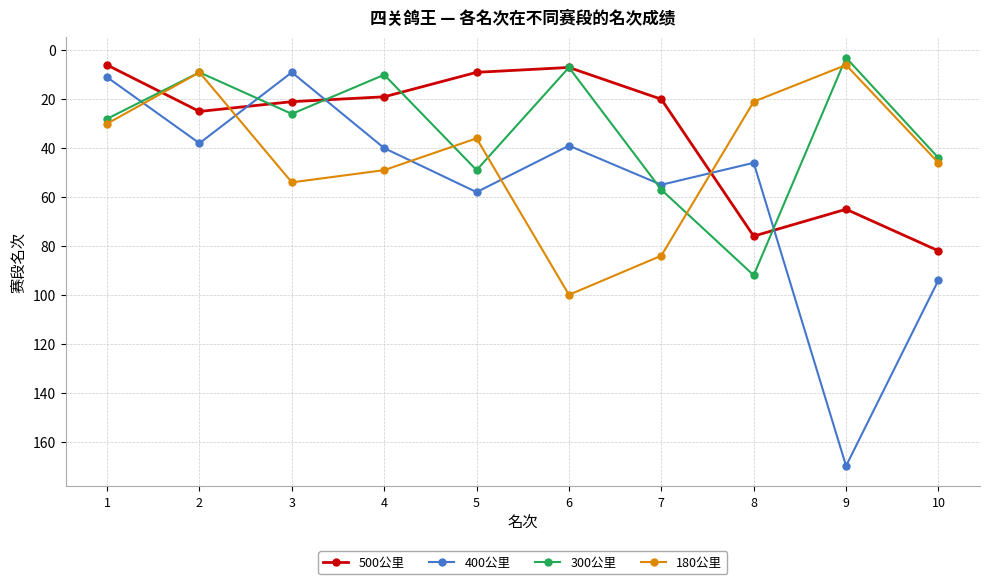

True or false: 400公里 has a value of 9 at 3.

True